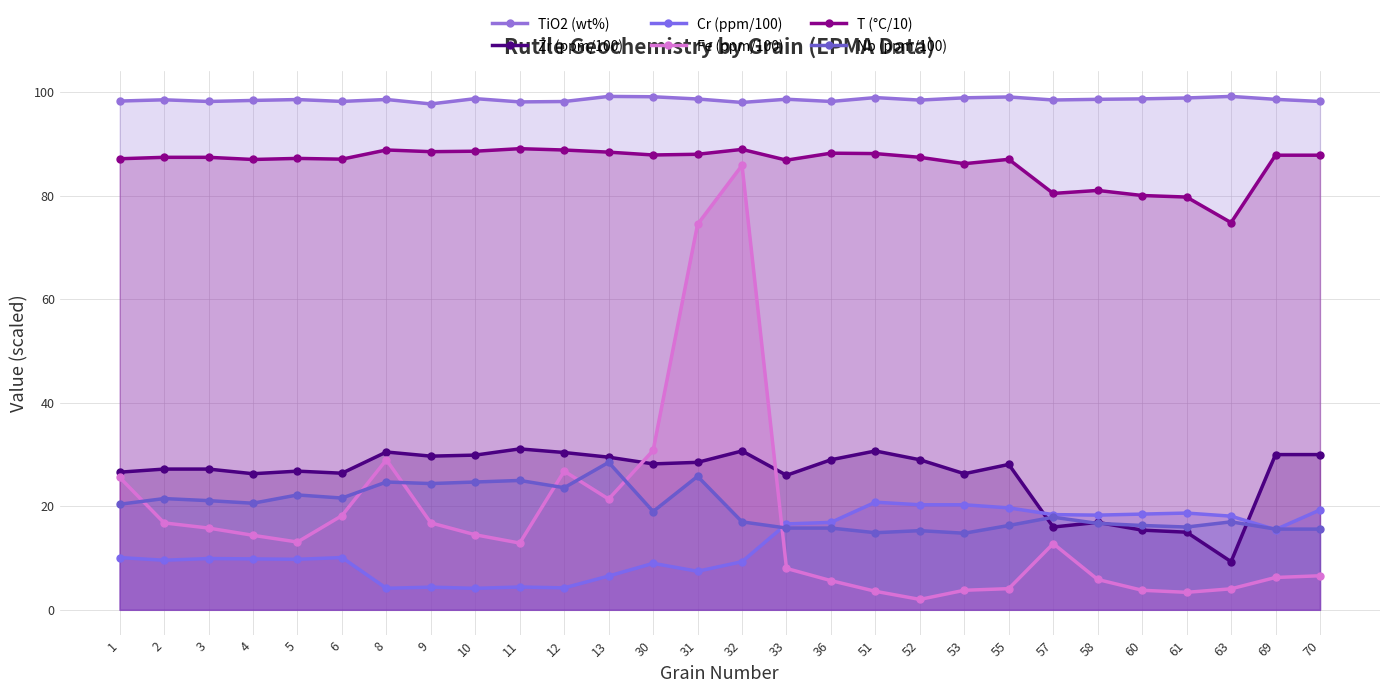

What is the difference between the highest and lowest values at 58?

92.8